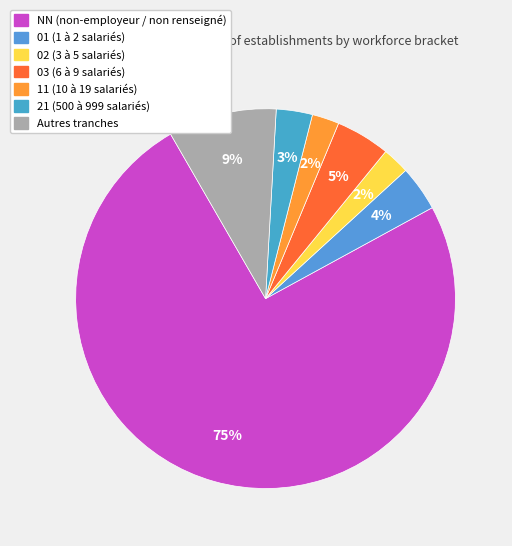

Is there any slice that represents more than half of the pie?

Yes